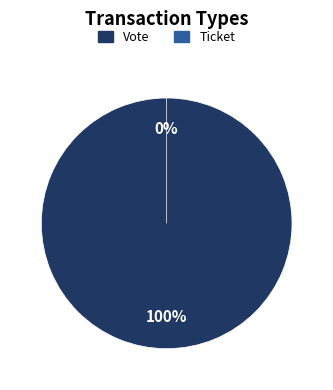

True or false: Ticket accounts for 10% of the total.

False